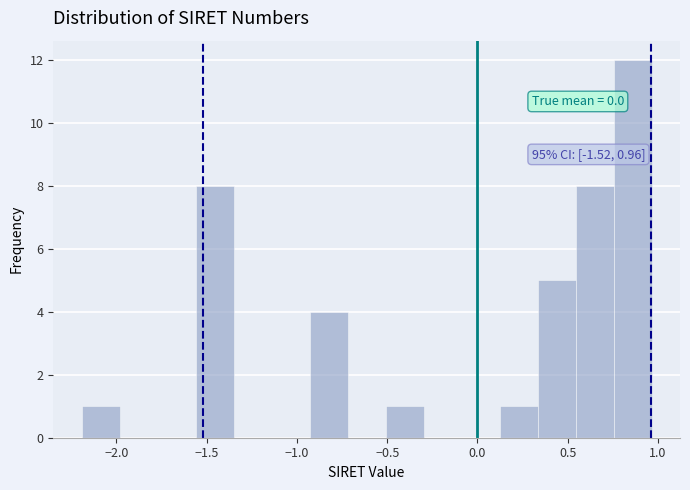

Which range on the x-axis has the tallest bar?

0.75 to 0.95